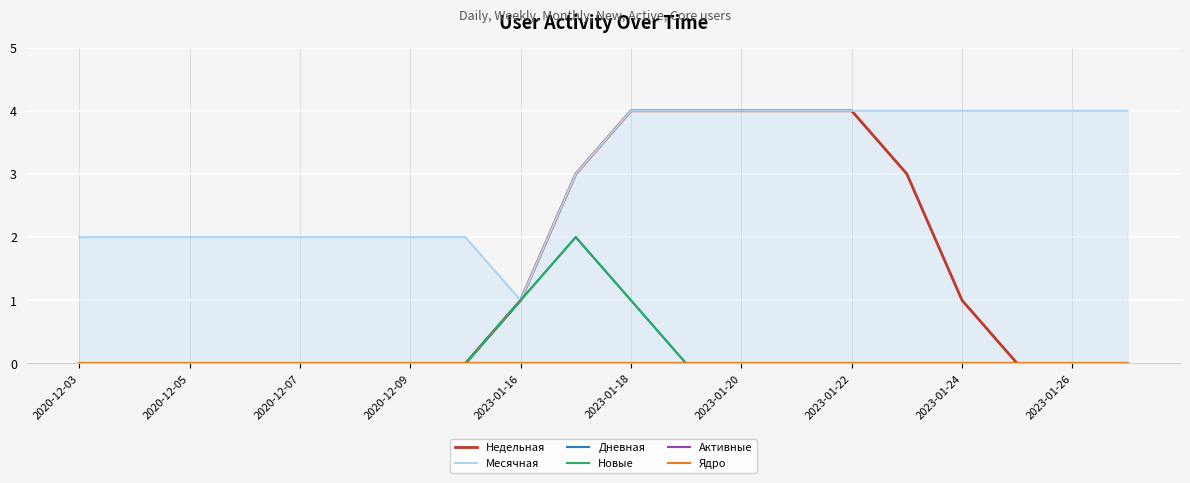

At which label is Недельная closest to 2?

2023-01-16